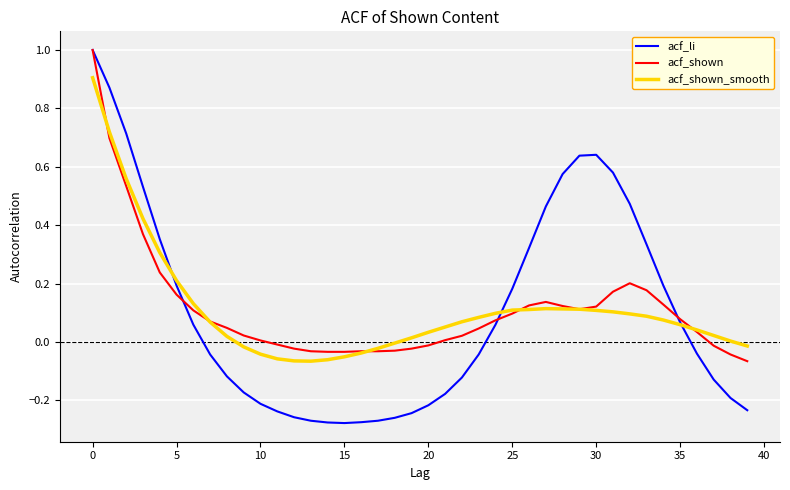

How many lines are shown in the chart?

3